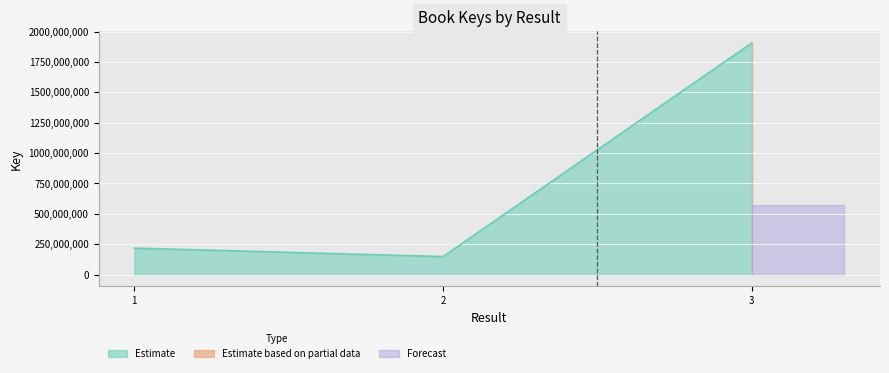

What is the value of the 3rd point from the left?

1906522072